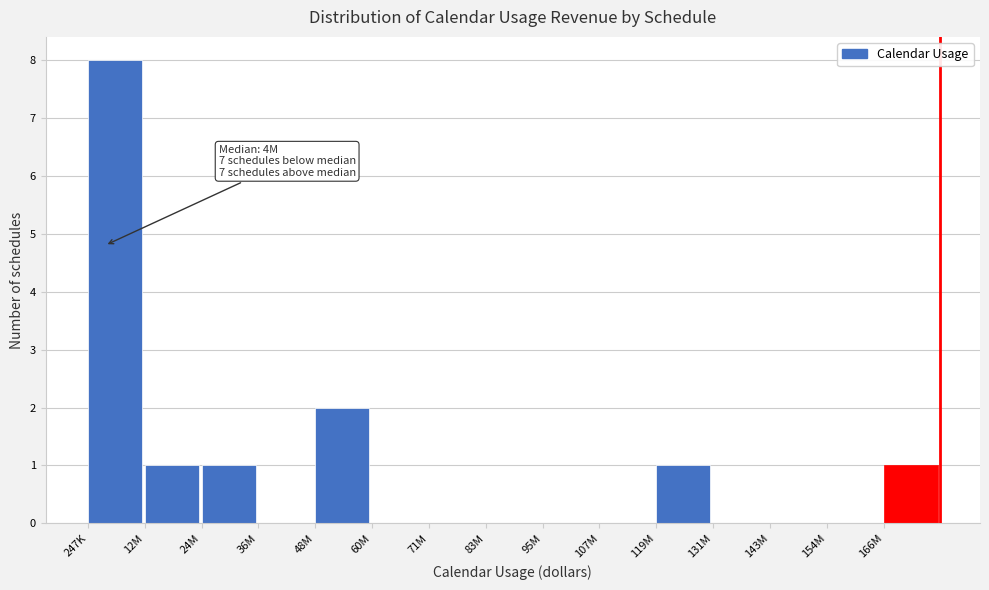

Reading left to right, transcribe all the data shown in this chart.

247K=8	12M=1	24M=1	36M=0	48M=2	60M=0	71M=0	83M=0	95M=0	107M=0	119M=1	131M=0	143M=0	154M=0	166M=1